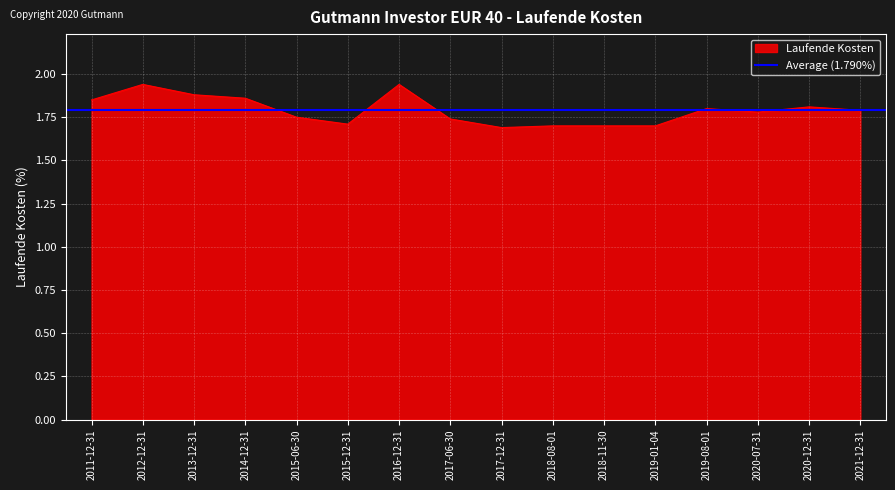

At which category does the chart reach its peak across all series?

2012-12-31